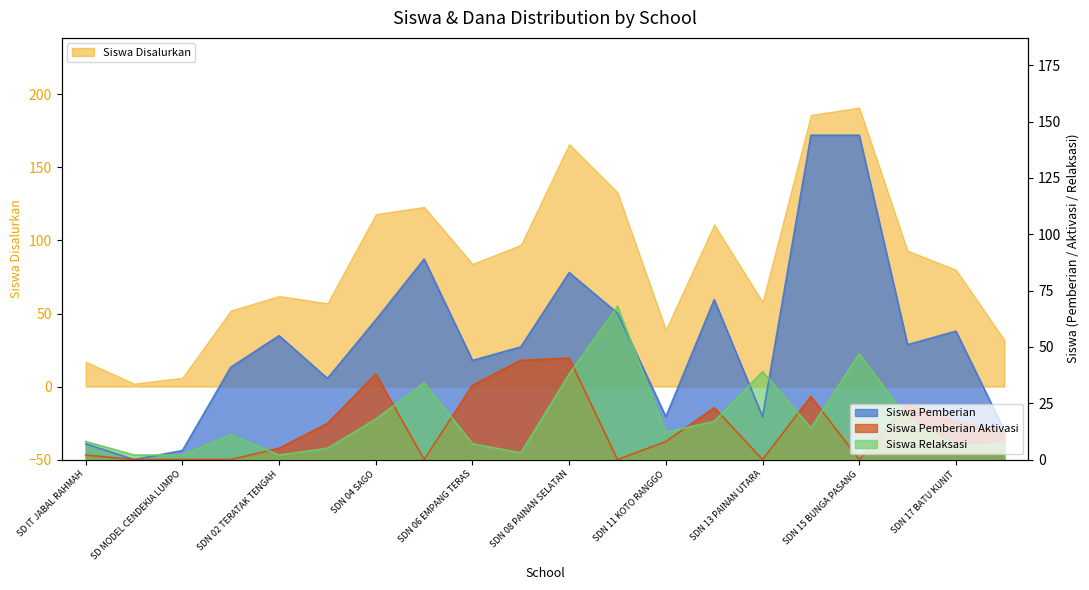

At which category does the chart reach its minimum across all series?

SD IT MADANI